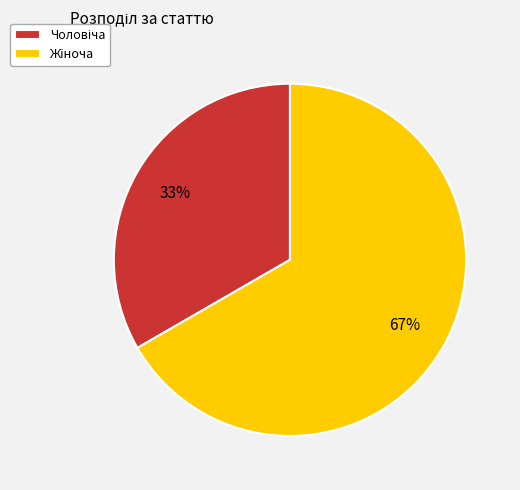

Is there any slice that represents more than half of the pie?

Yes